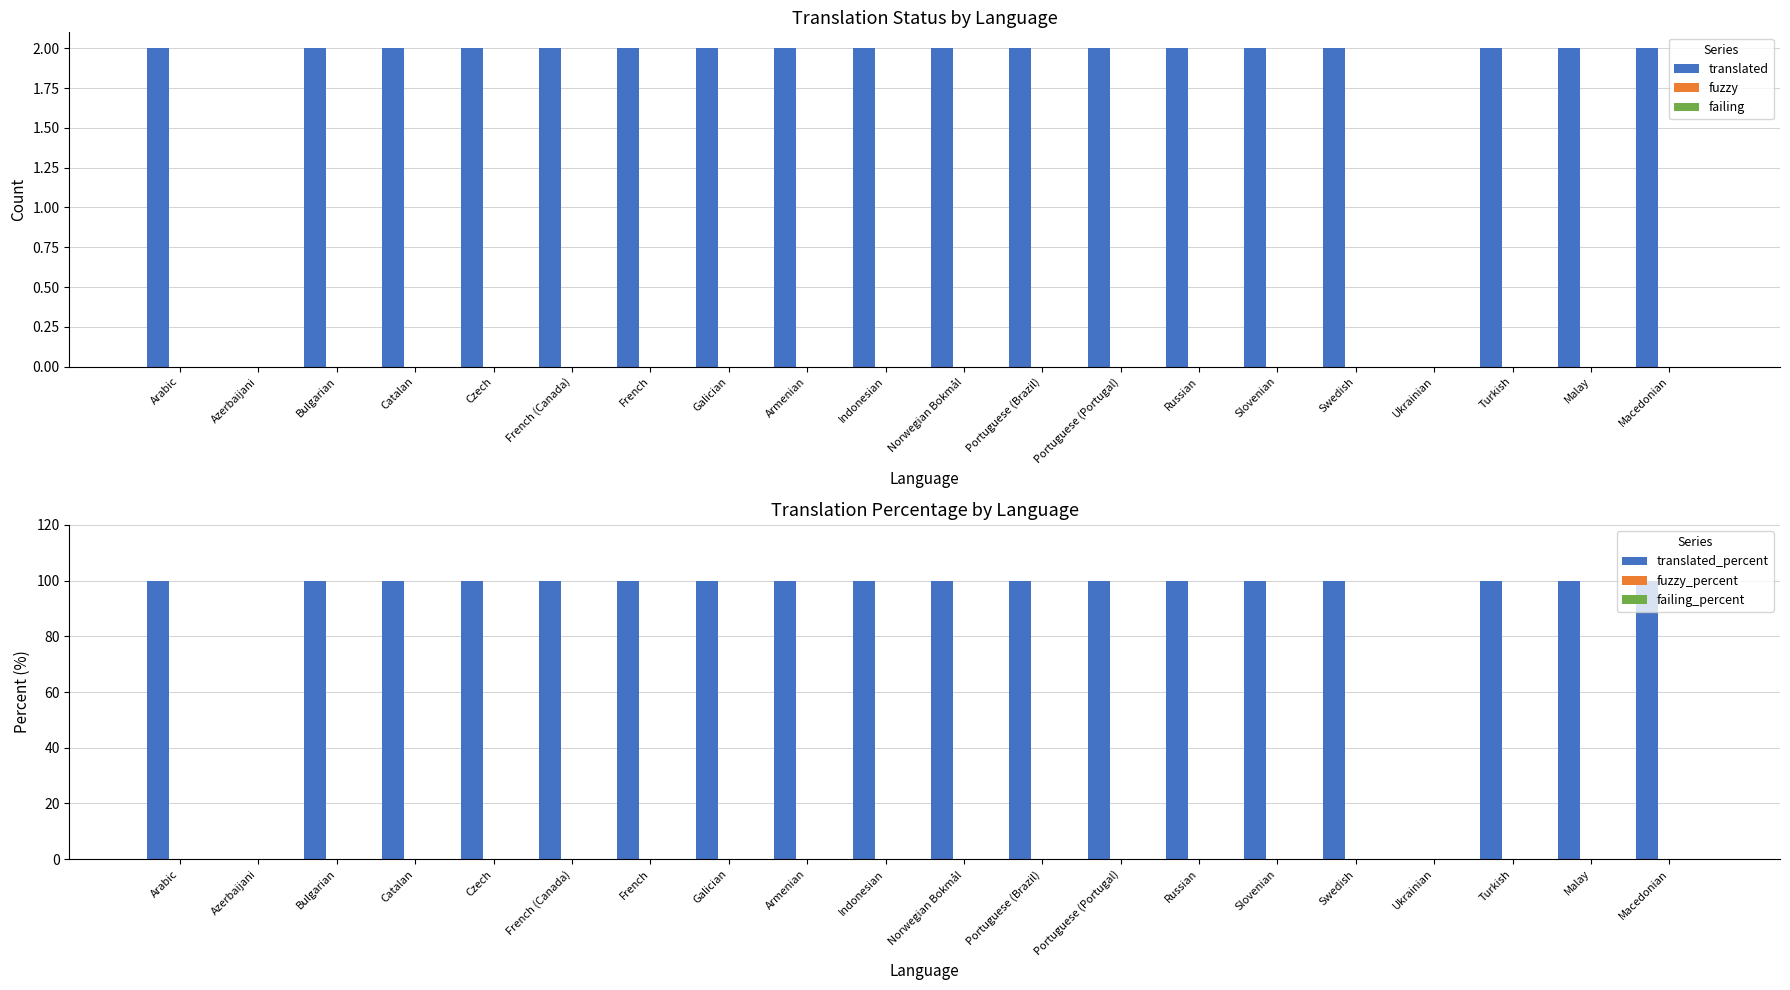

What is the spread (max minus min) of values at Bulgarian?

100